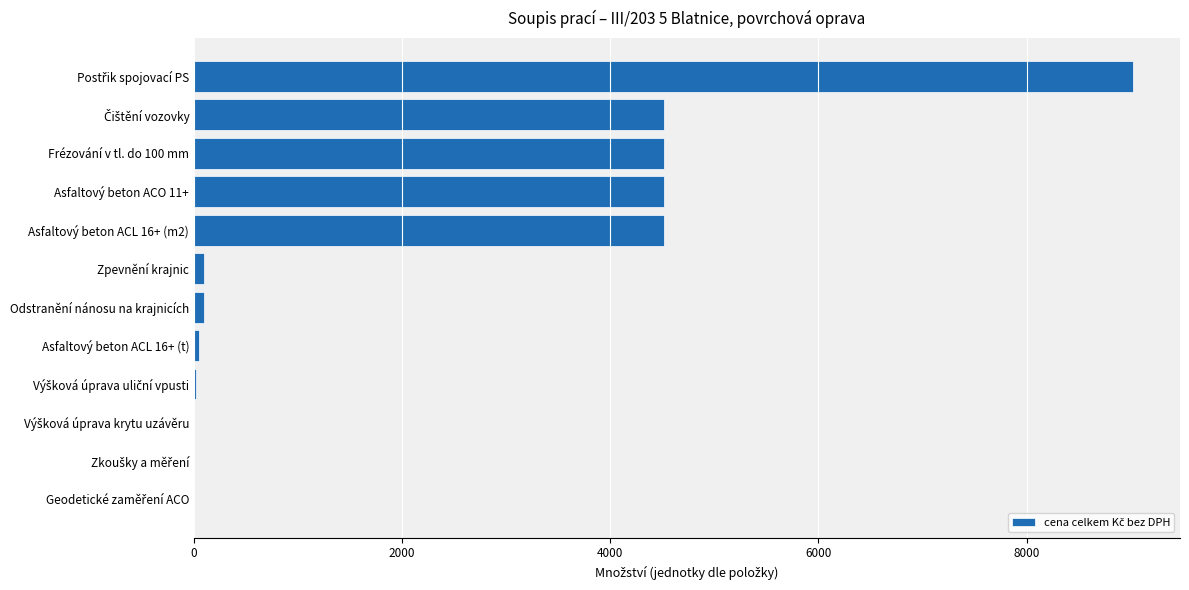

Does the chart contain stacked bars?

No